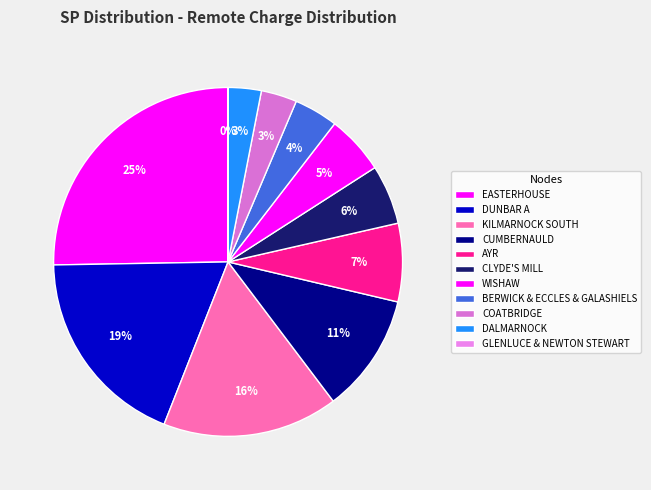

Approximately how many times larger is the value at AYR compared to CUMBERNAULD?

0.7